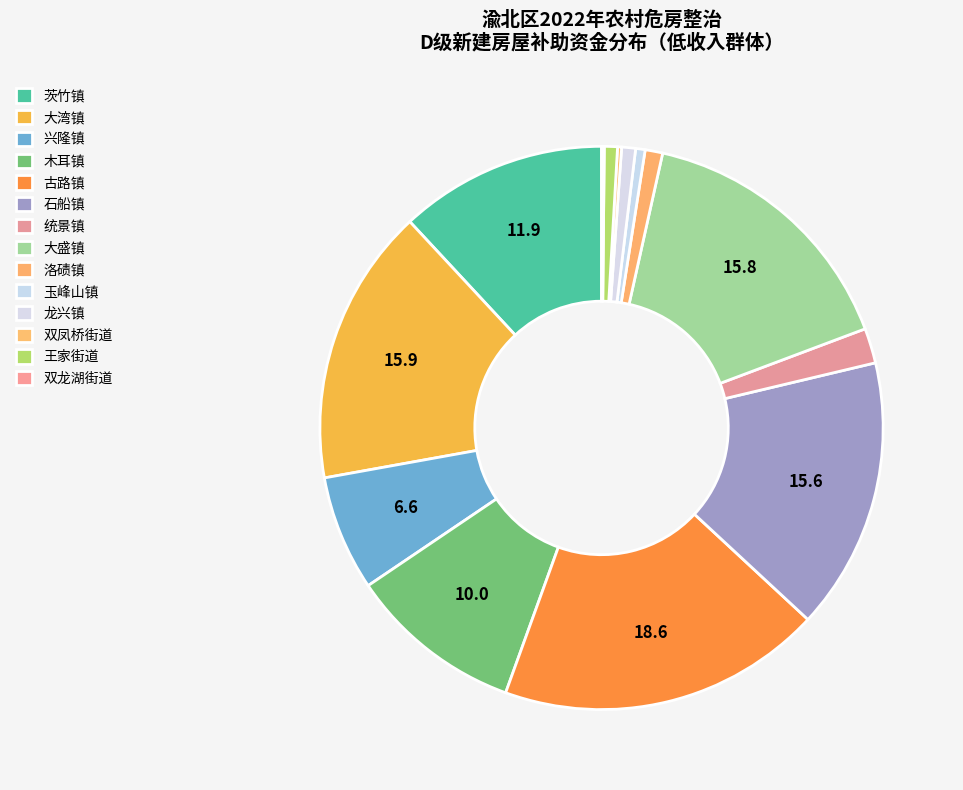

Is there a majority slice in this chart?

No